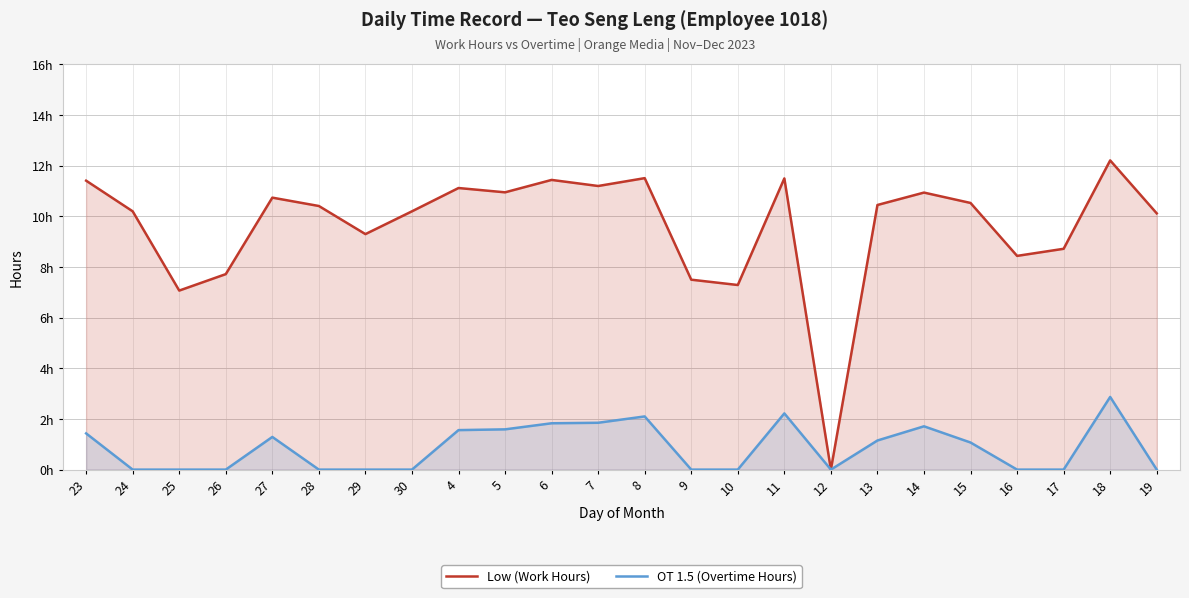

Where is the first local maximum for OT 1.5 (Overtime Hours)?

27